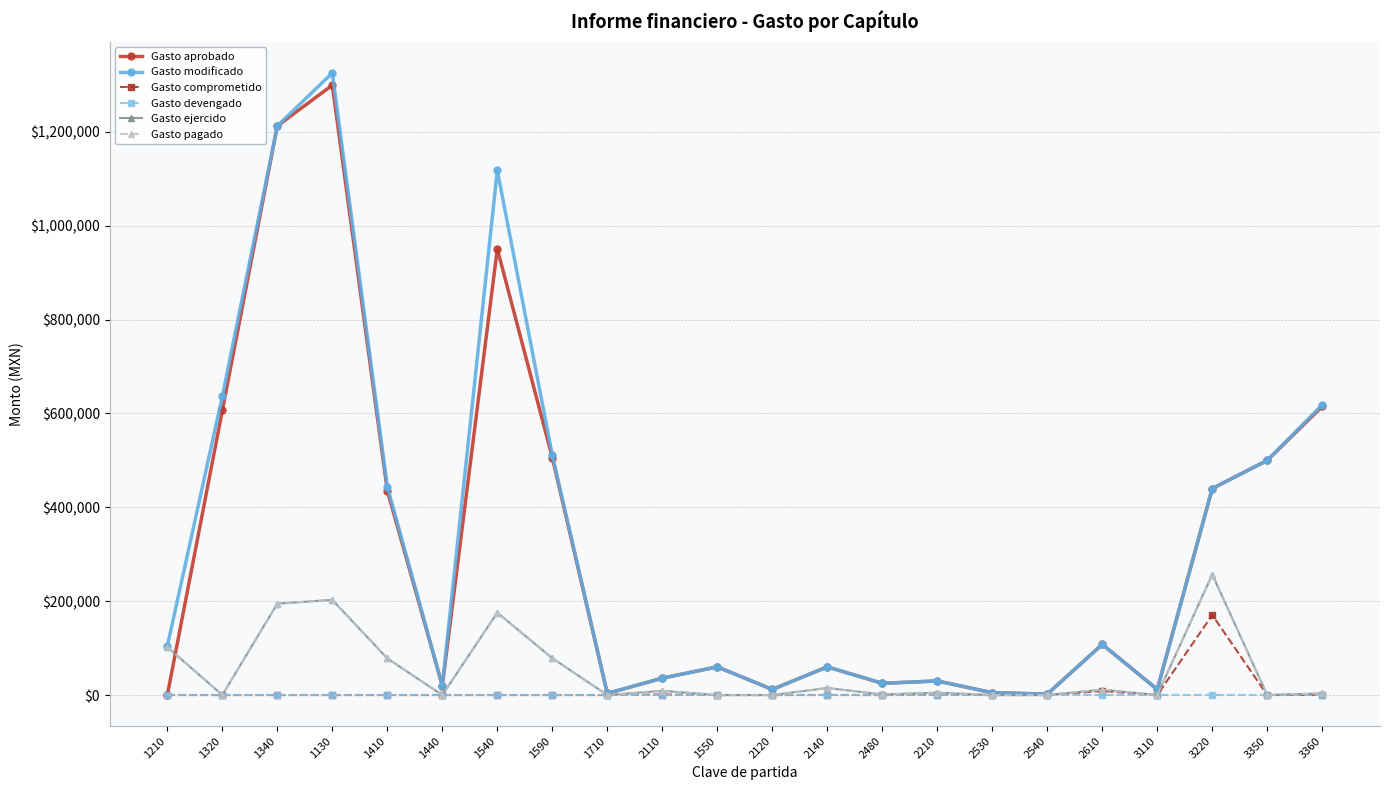

What is the label of the 13th point from the left?

2140